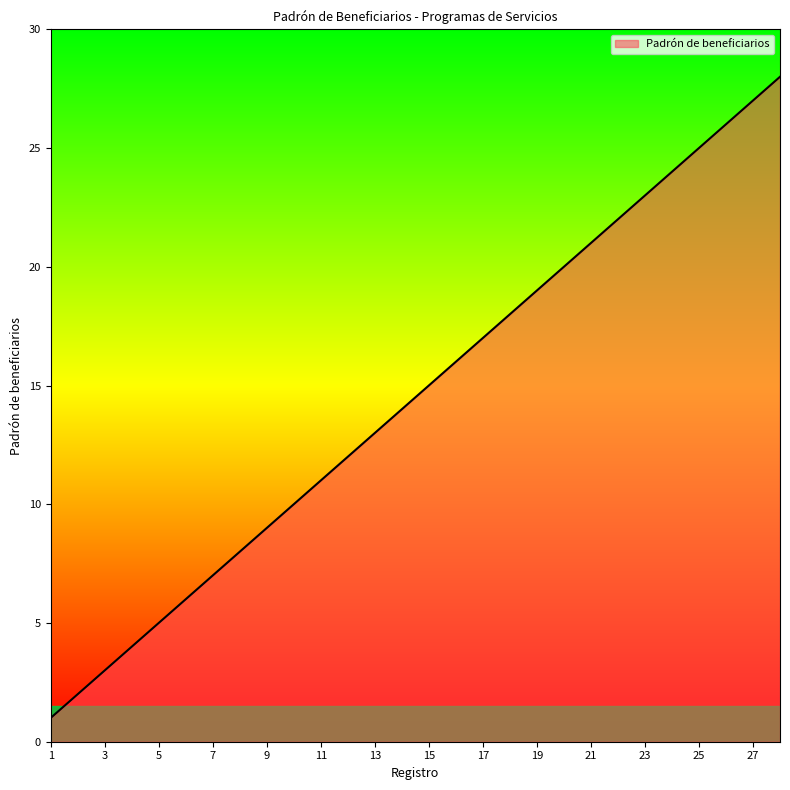

What is the greatest value displayed?

28